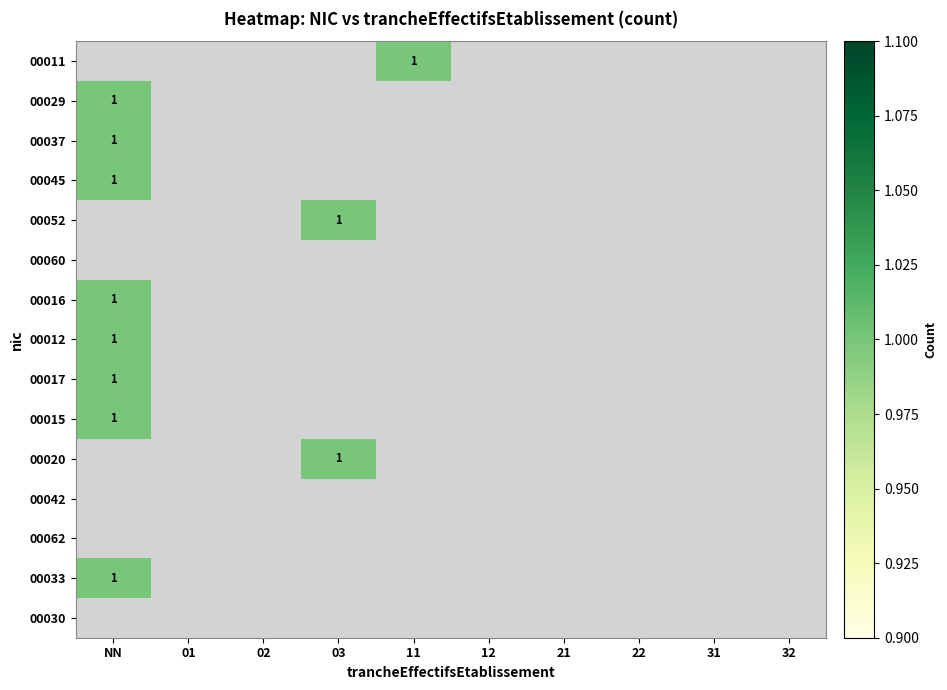

Is it true that 00011 equals 1 at 11?

True